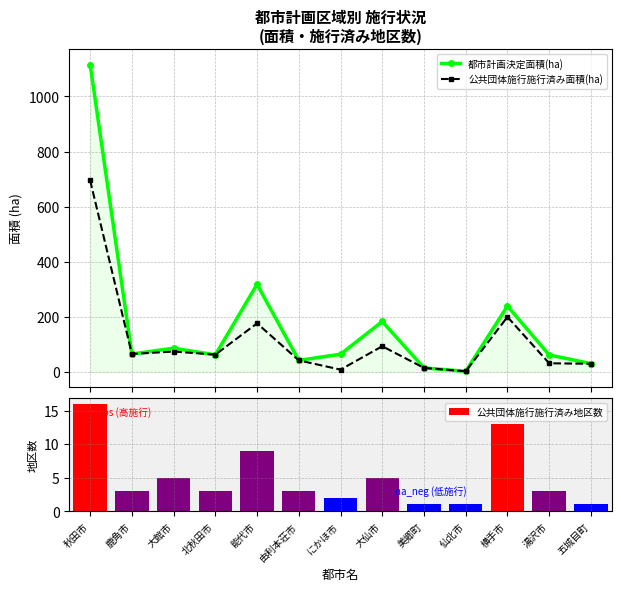

How many data points does each series have?

13